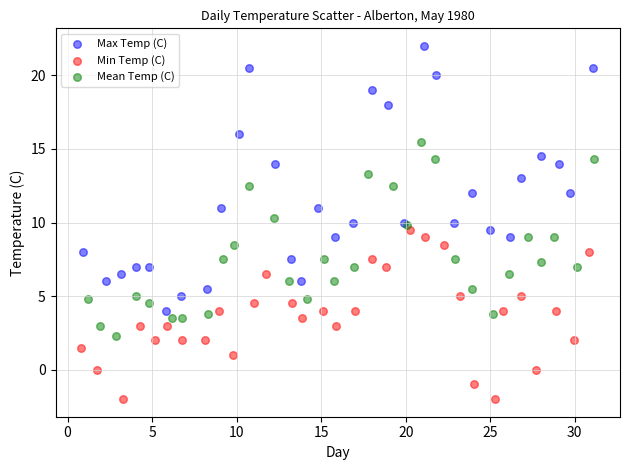

Which series has the largest Y range (max minus min)?

Max Temp (C)